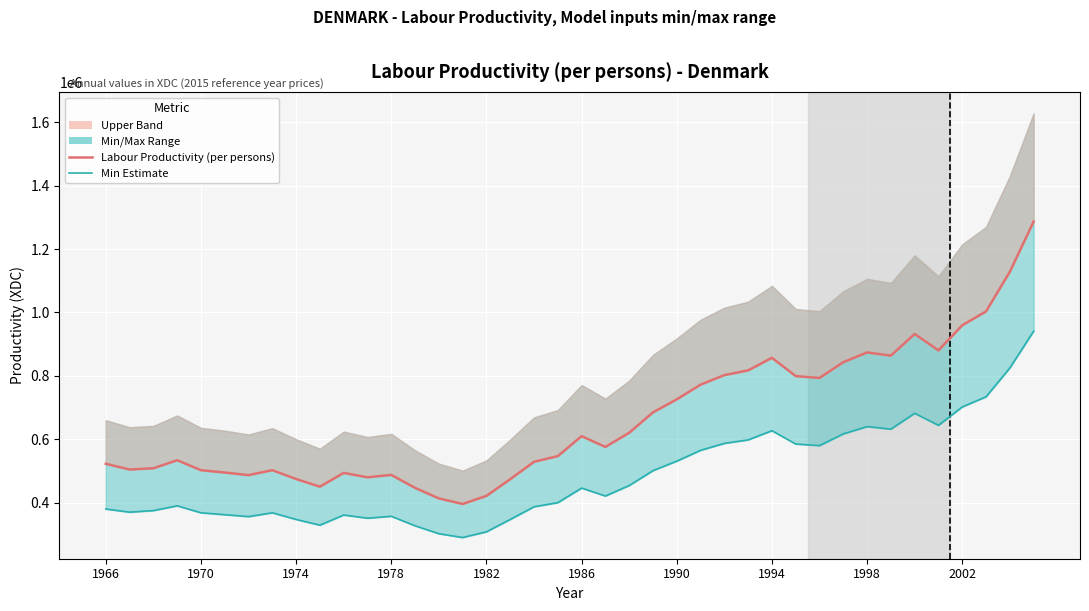

What is the lowest value of the Labour Productivity (per persons) series?

395845.6